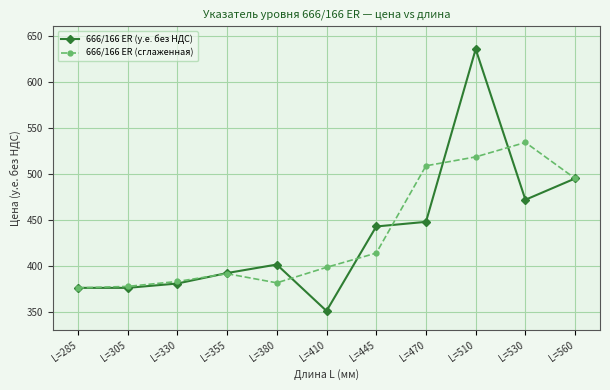

Rank the series at L=410 from highest to lowest value.

666/166 ER (сглаженная), 666/166 ER (у.е. без НДС)